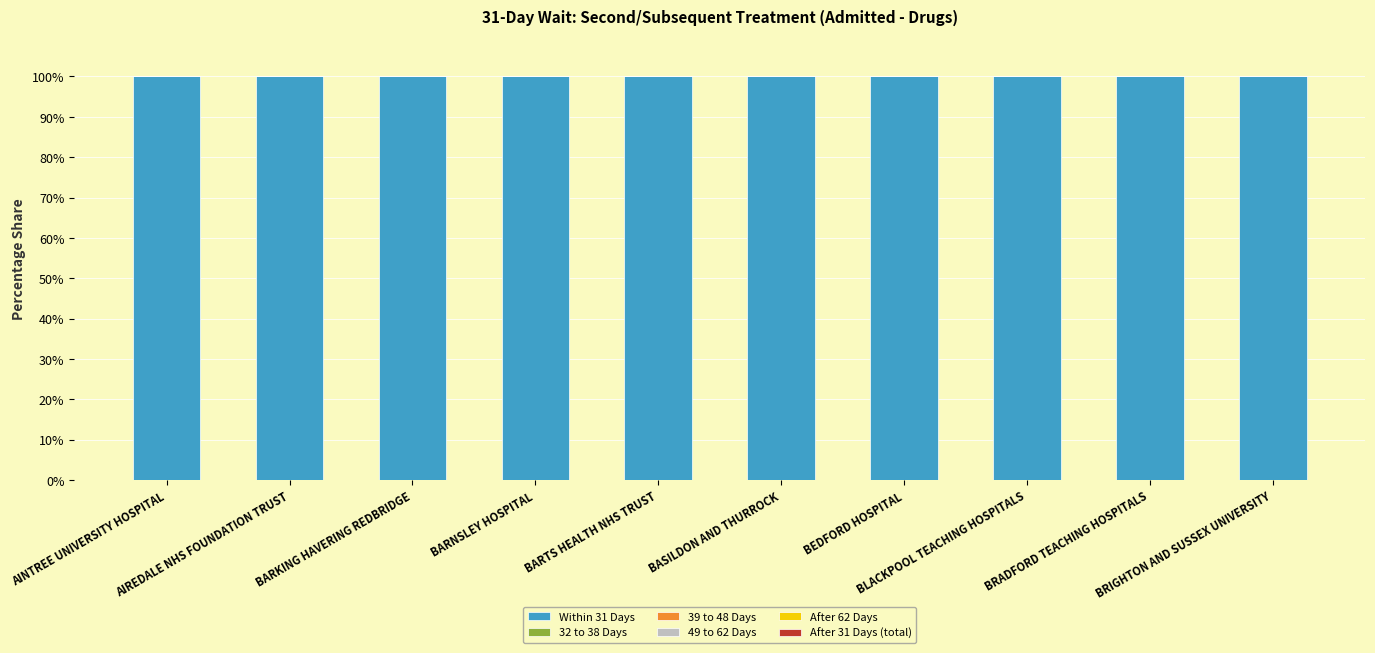

At BARKING HAVERING REDBRIDGE, list the series in order from smallest to largest.

32 to 38 Days, 39 to 48 Days, 49 to 62 Days, After 62 Days, After 31 Days (total), Within 31 Days